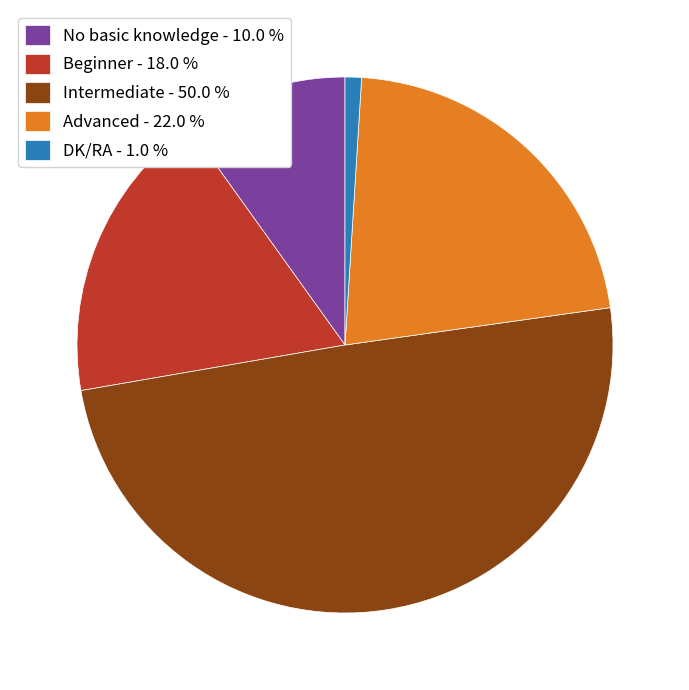

How many segments does this pie chart have?

5